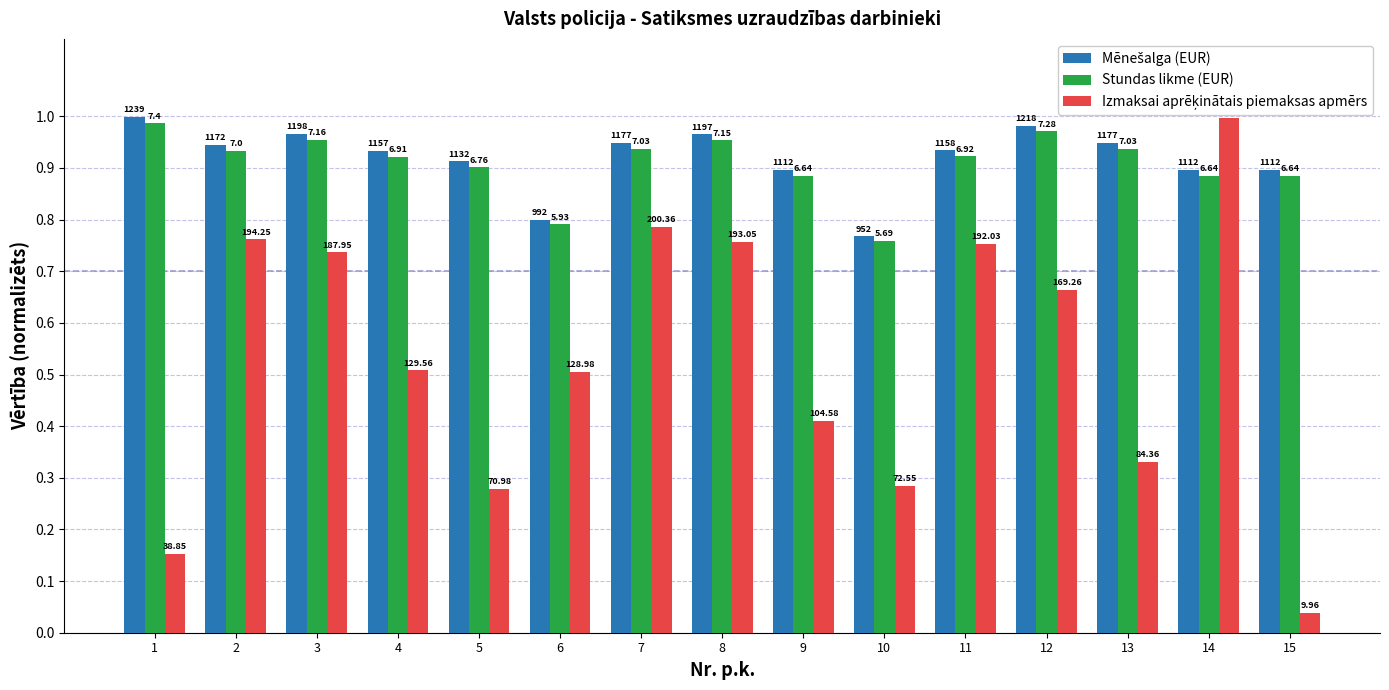

How many bars are there in each group?

3